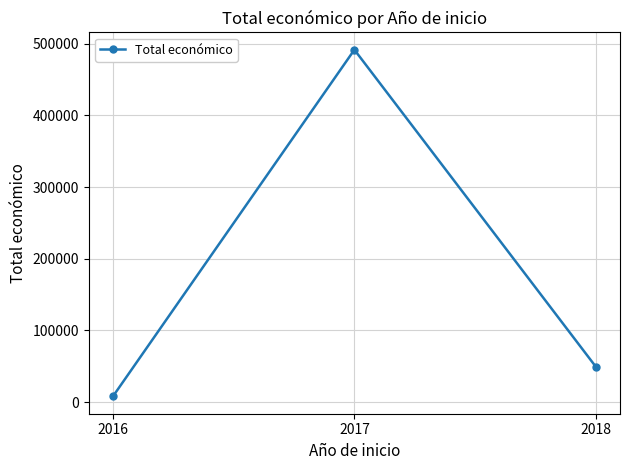

Reading left to right, list all the values displayed in this chart.

7980	491483	49300